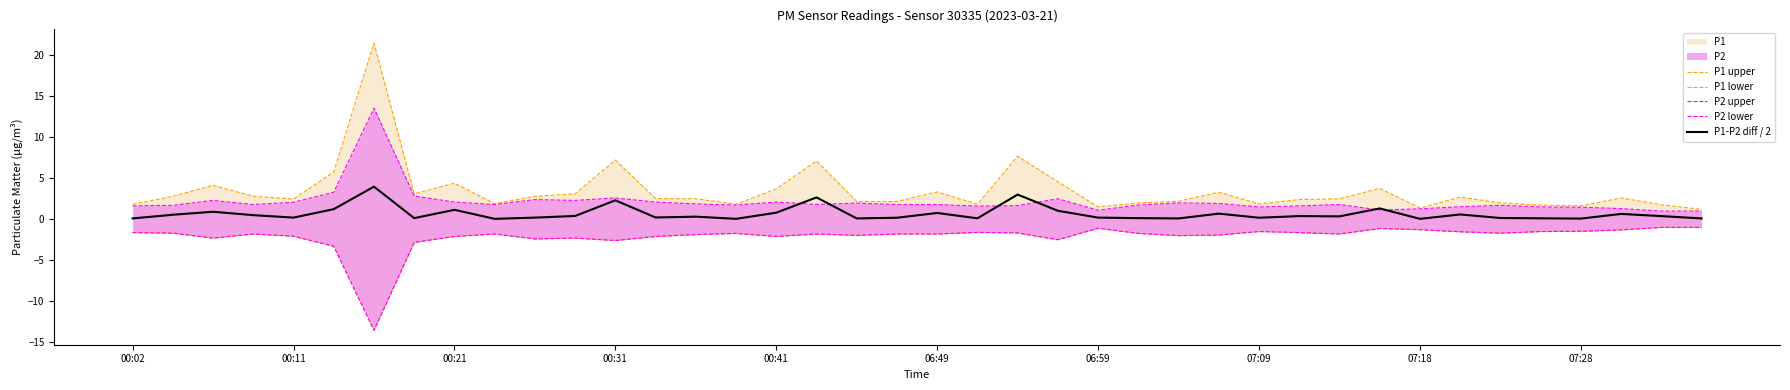

What is the spread (max minus min) of values at 18?

4.1